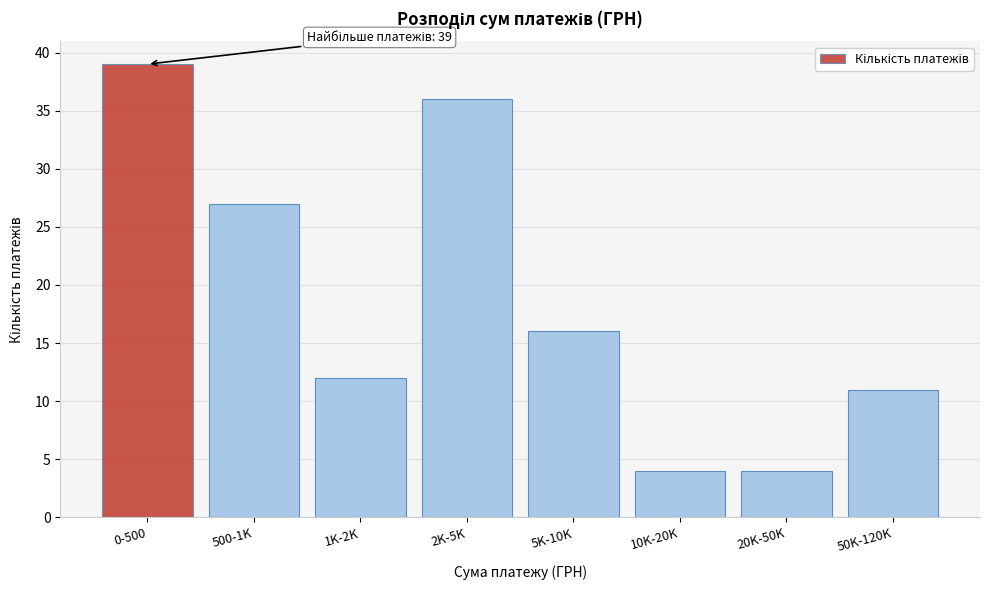

Reading left to right, extract all data points from this chart.

39	27	12	36	16	4	4	11